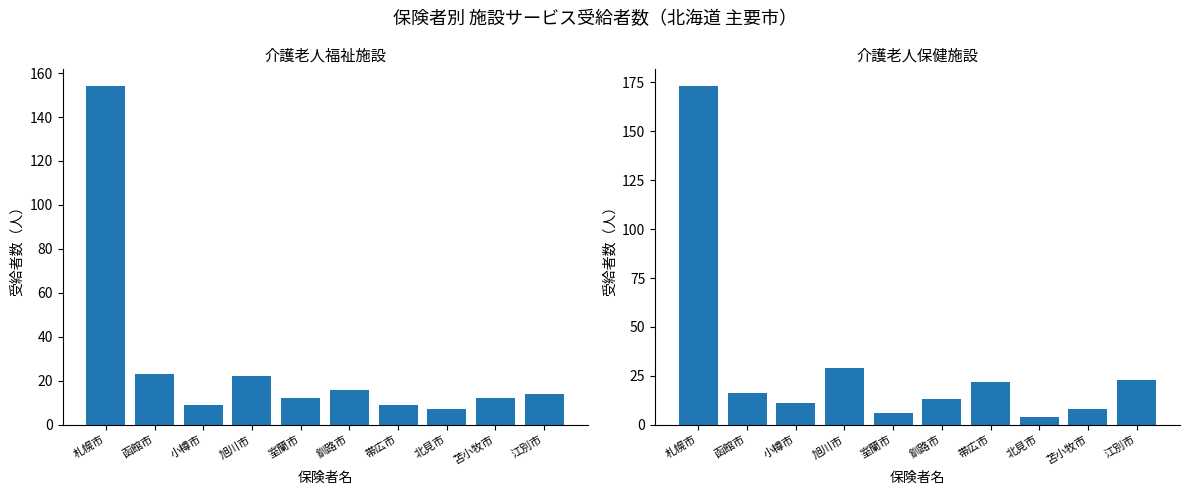

How many groups of bars are there?

10